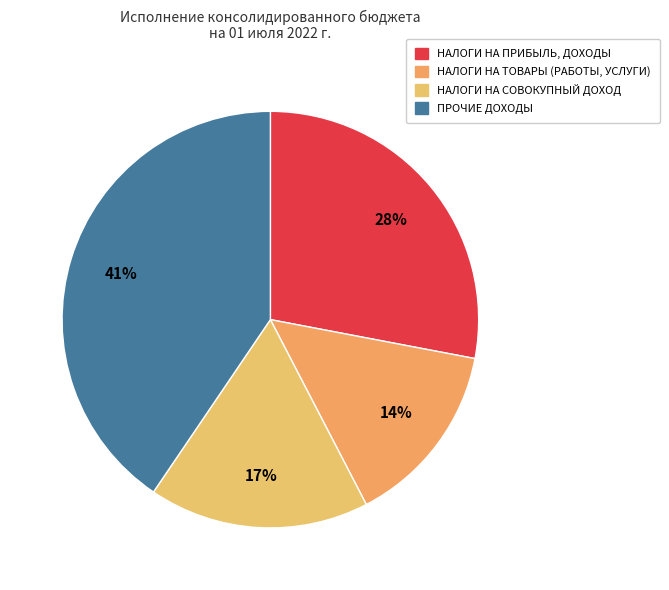

How many slices are in this pie chart?

4